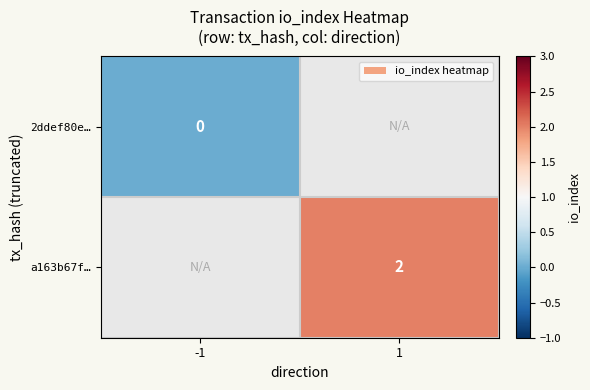

The value of a163b67f… at 1 is 2. True or false?

True